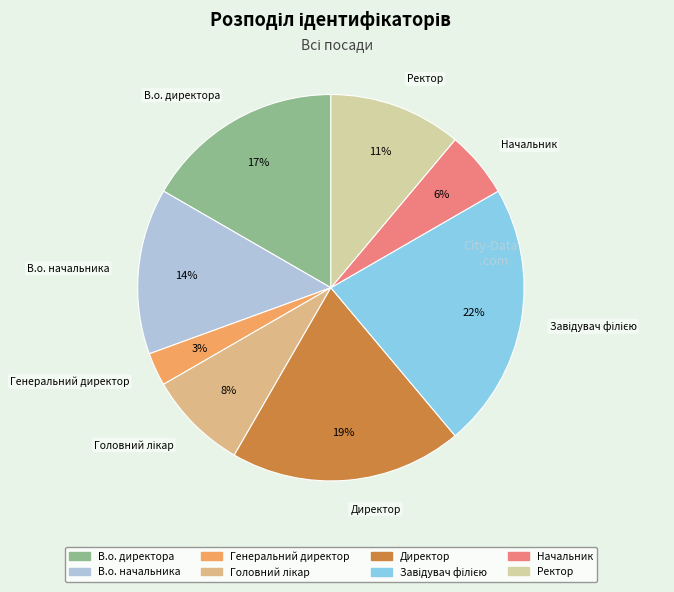

How many segments does this pie chart have?

8